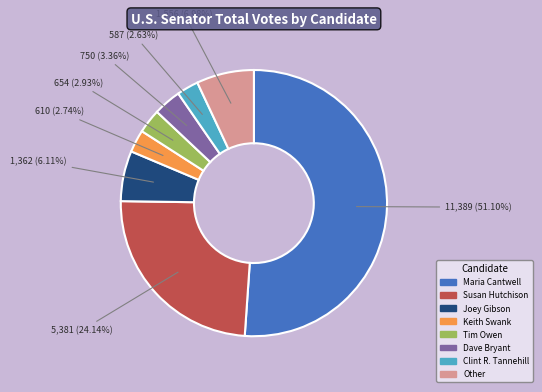

Approximately how many times larger is the value at Susan Hutchison compared to Tim Owen?

8.2